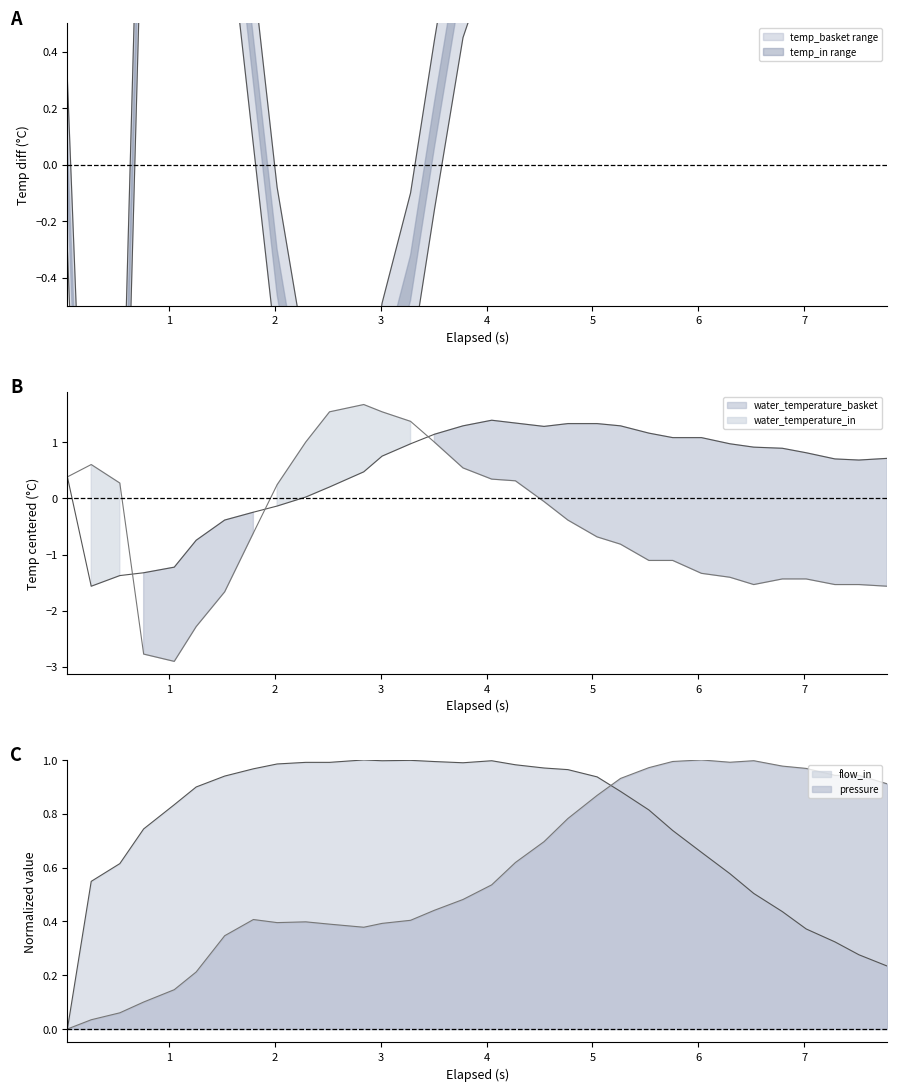

Does the chart display data point markers on the line(s)?

No